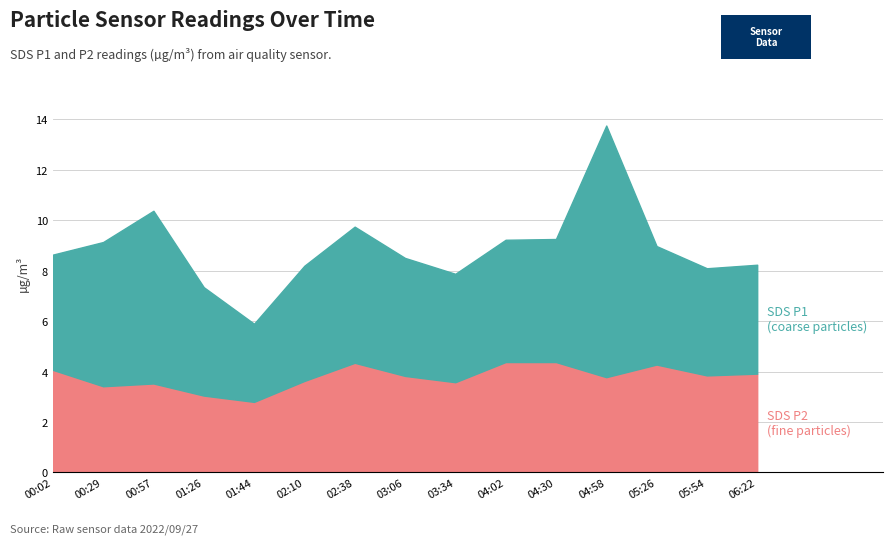

Does the chart have visible grid lines?

Yes